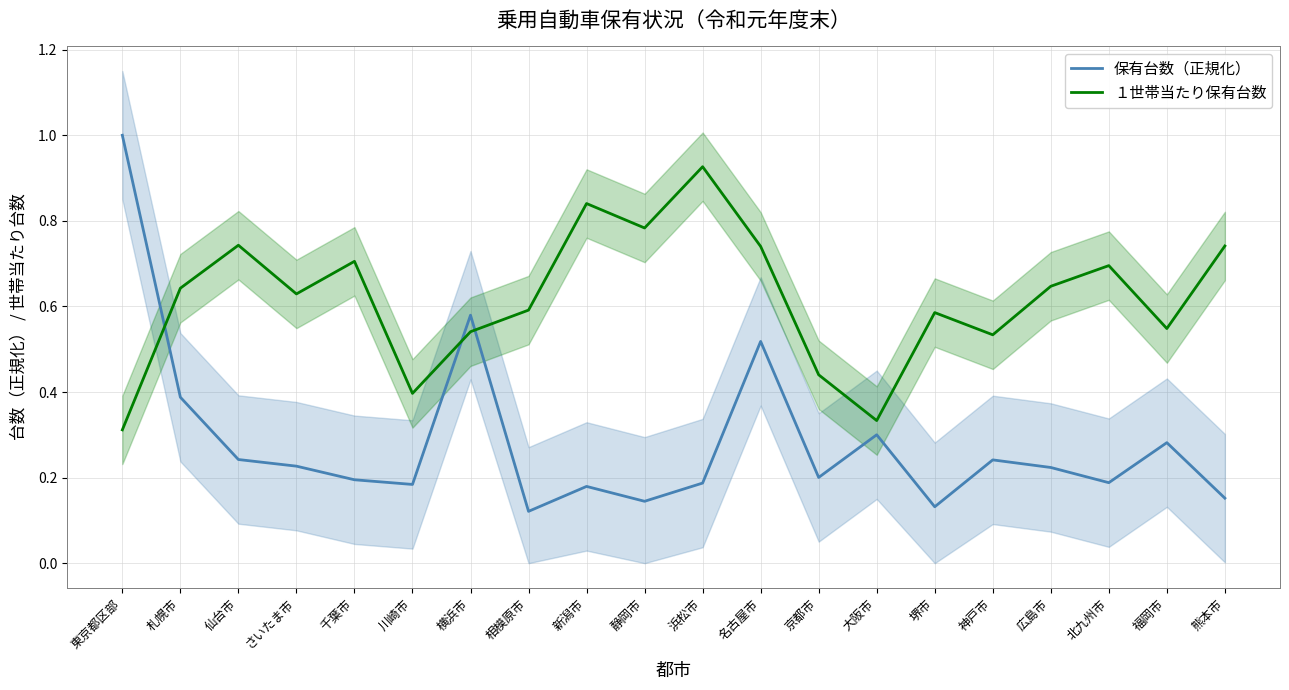

Count the number of data series in this chart.

2